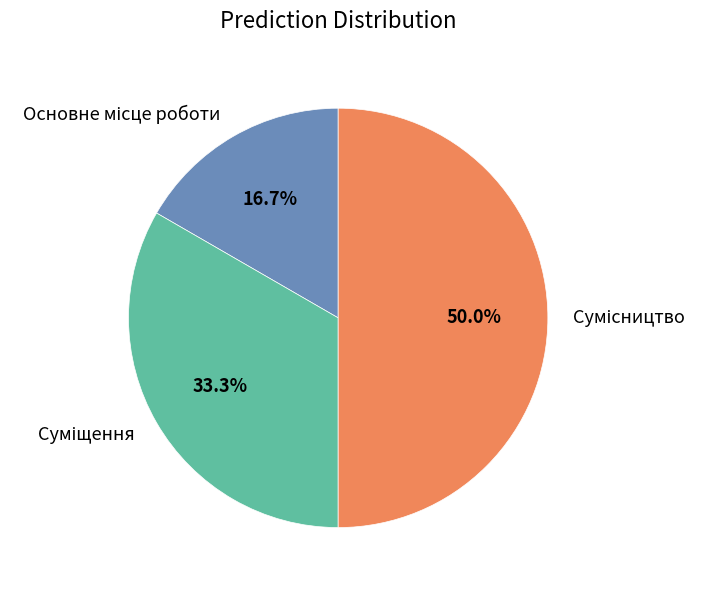

To the nearest percent, what portion does Основне місце роботи represent?

17%